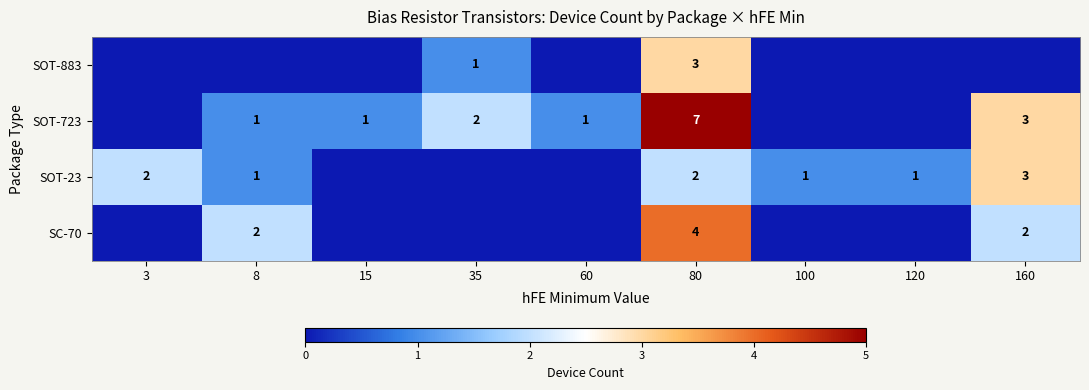

The SC-70 series shows 3 at 8. True or false?

False